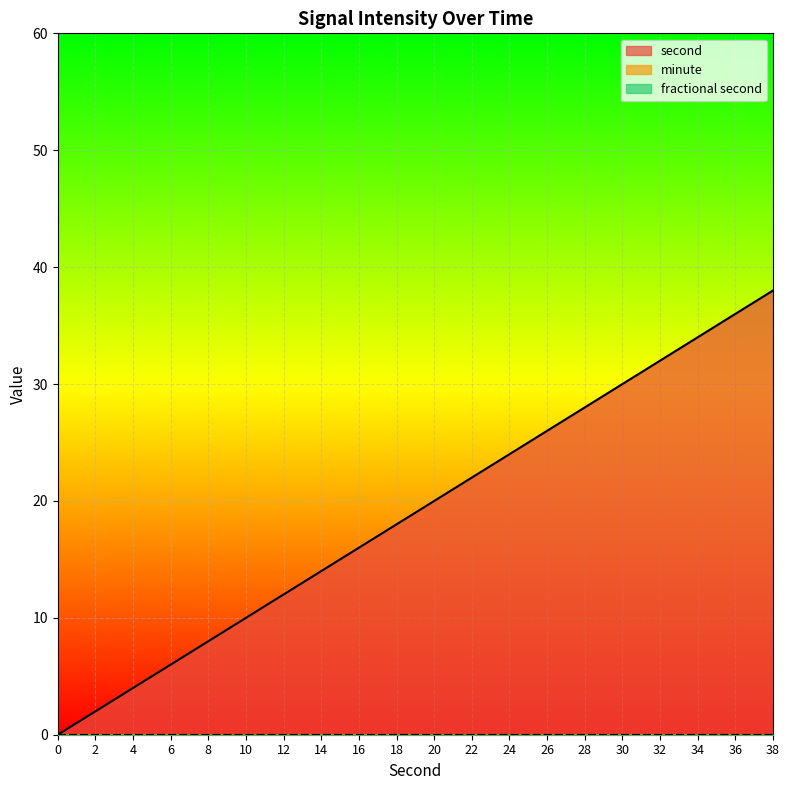

True or false: second and minute intersect in this chart.

False